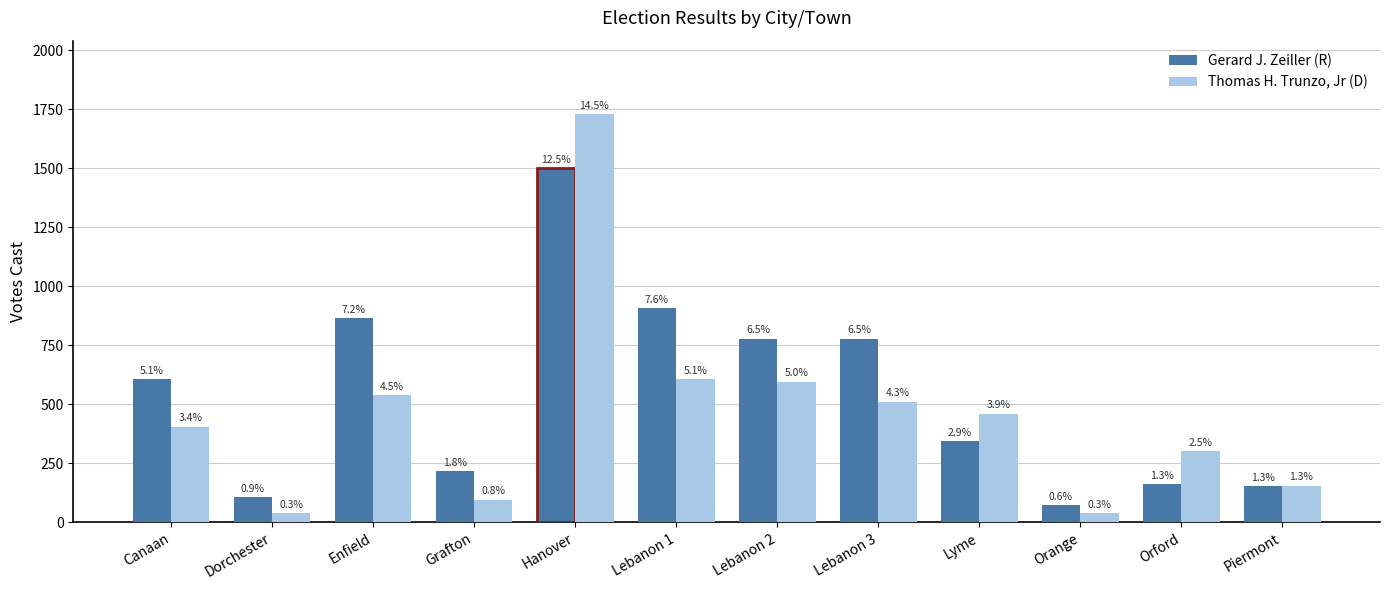

What are all the series names shown in the legend?

Gerard J. Zeiller (R), Thomas H. Trunzo, Jr (D)